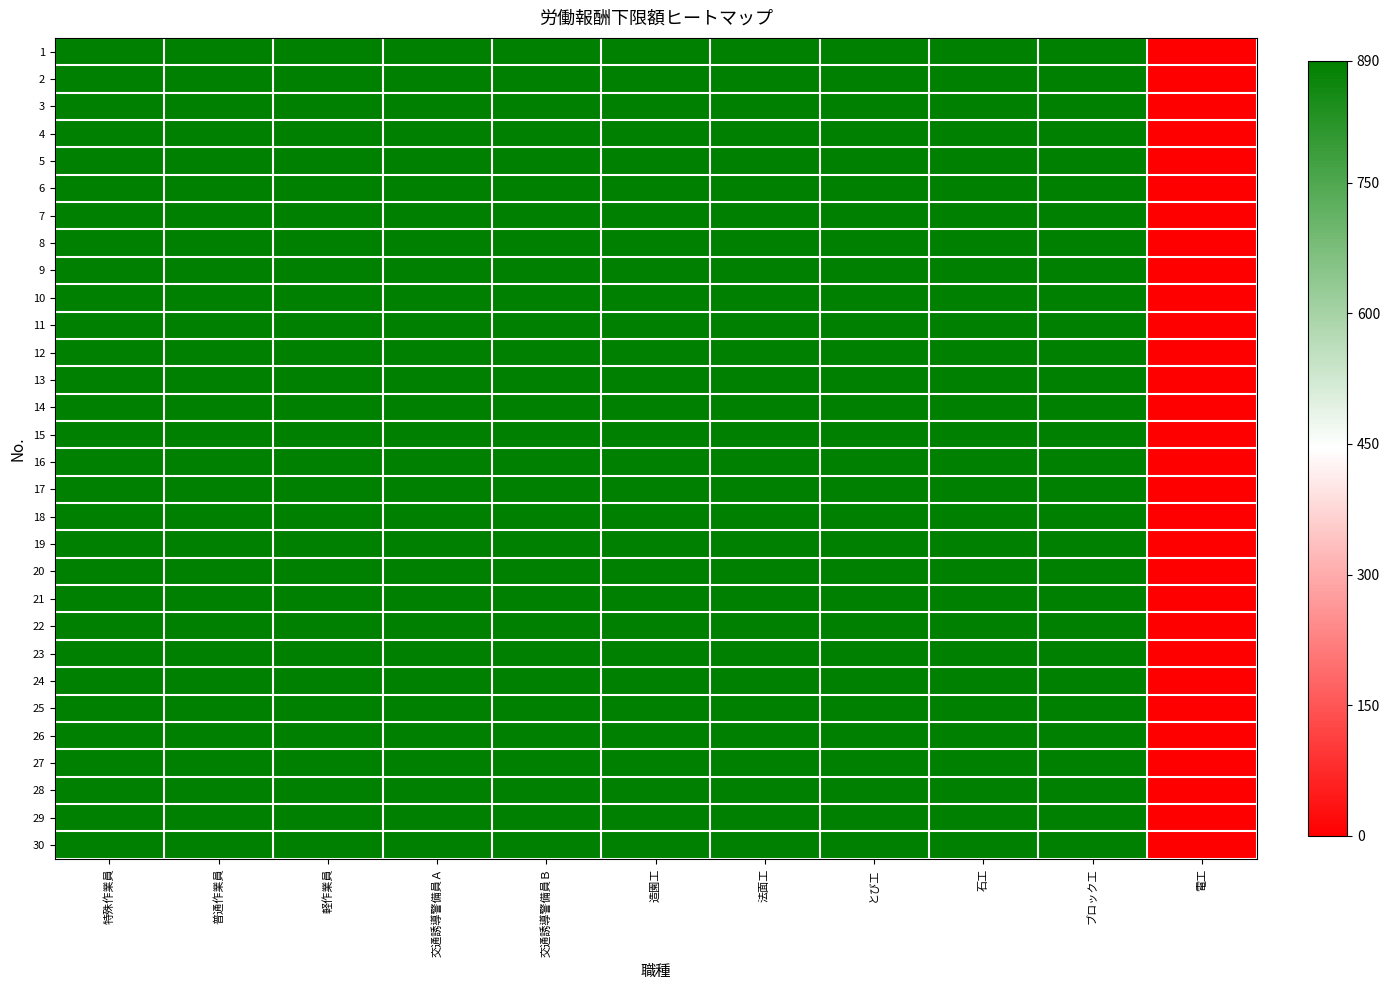

Which series has the widest spread of values?

1